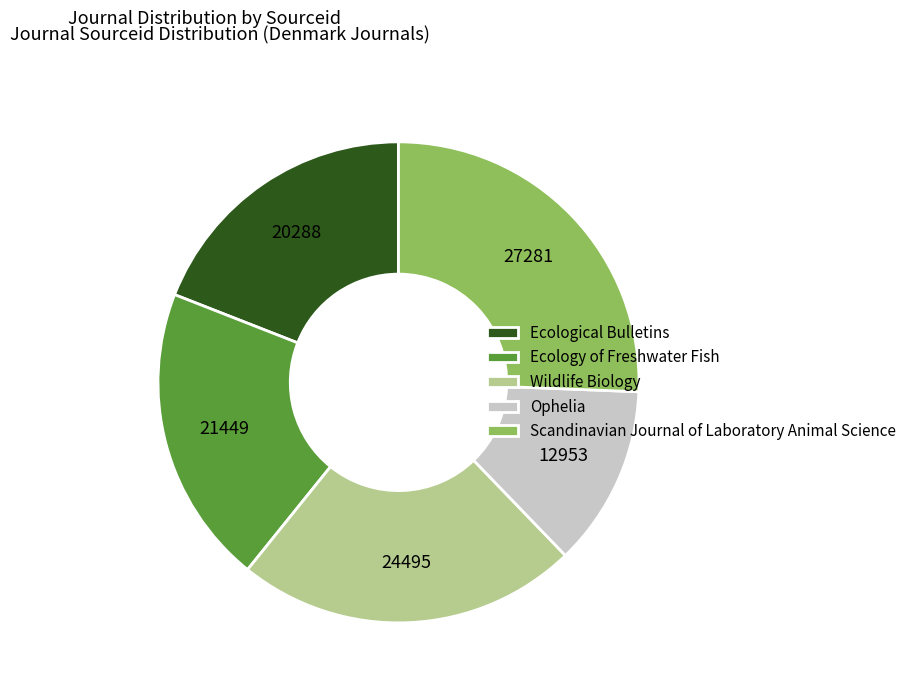

Which has a higher value, Ecology of Freshwater Fish or Wildlife Biology?

Wildlife Biology